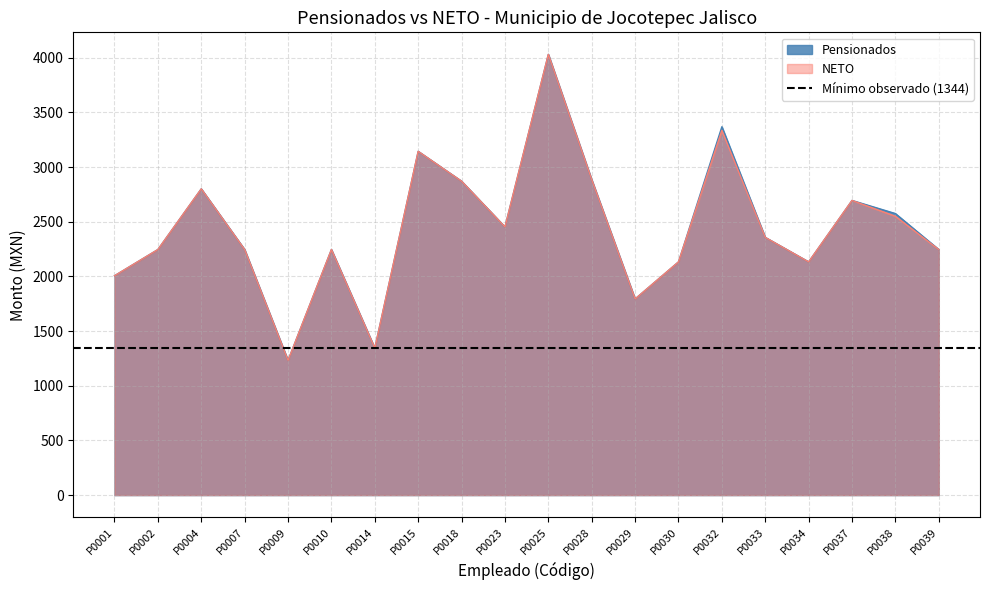

At which category is the sum across all series the highest?

P0025